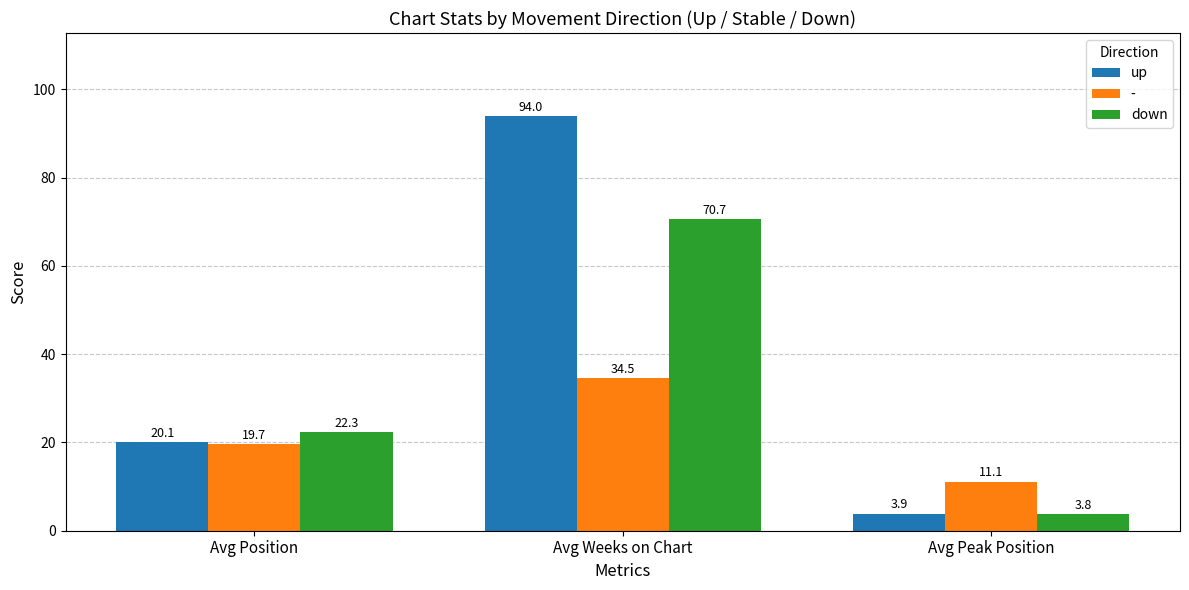

Which series has the widest spread of values?

up